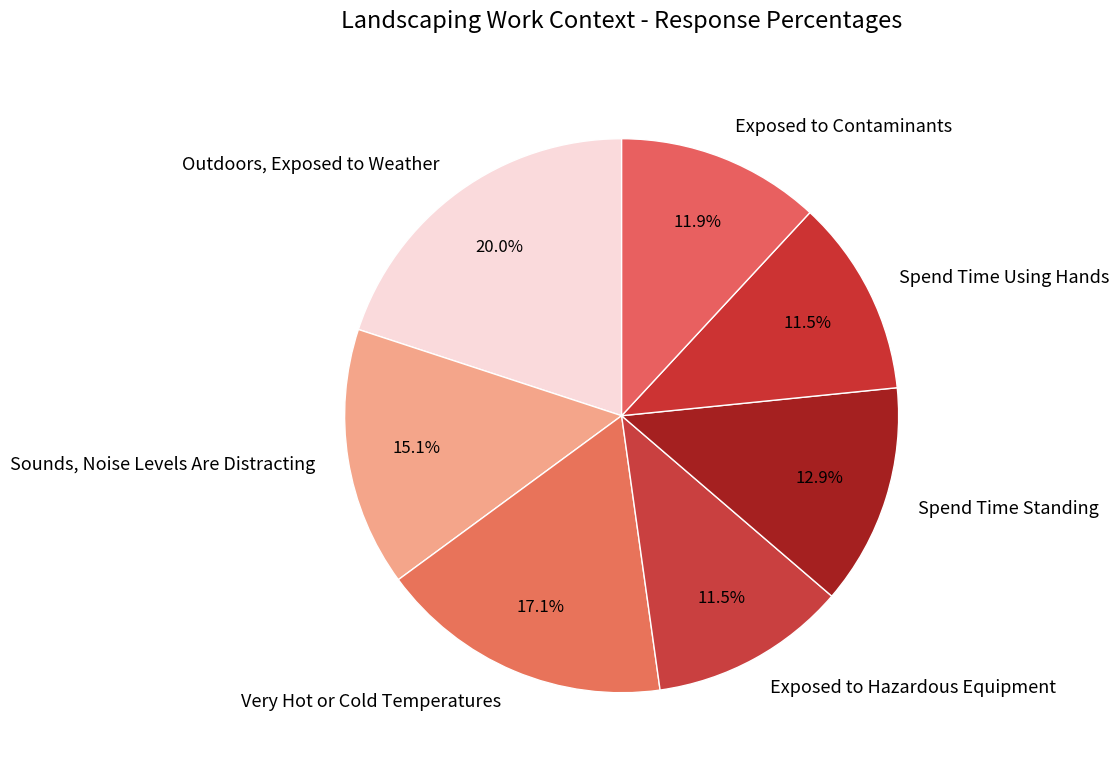

Is Very Hot or Cold Temperatures the majority of the pie?

No